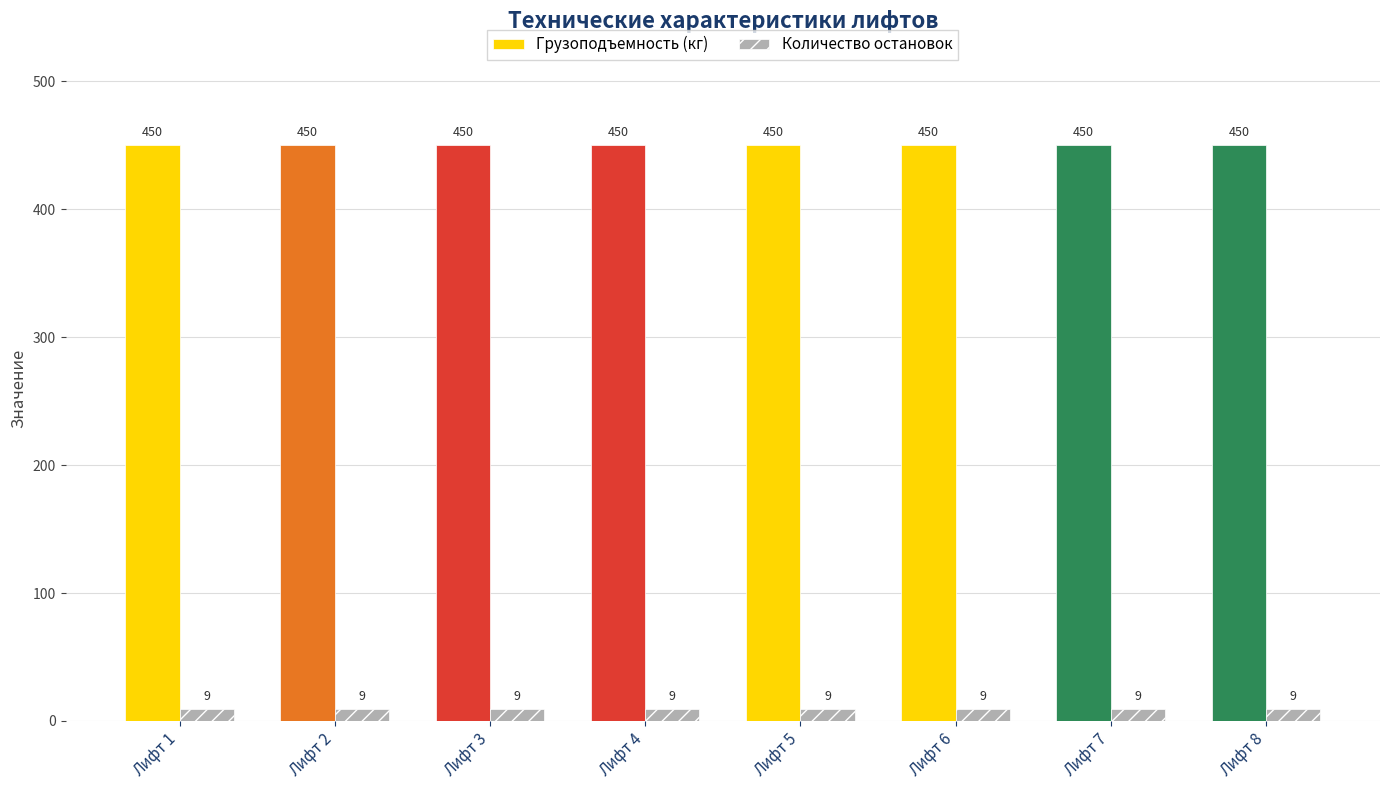

The value of Количество остановок at Лифт 3 is 9. True or false?

True